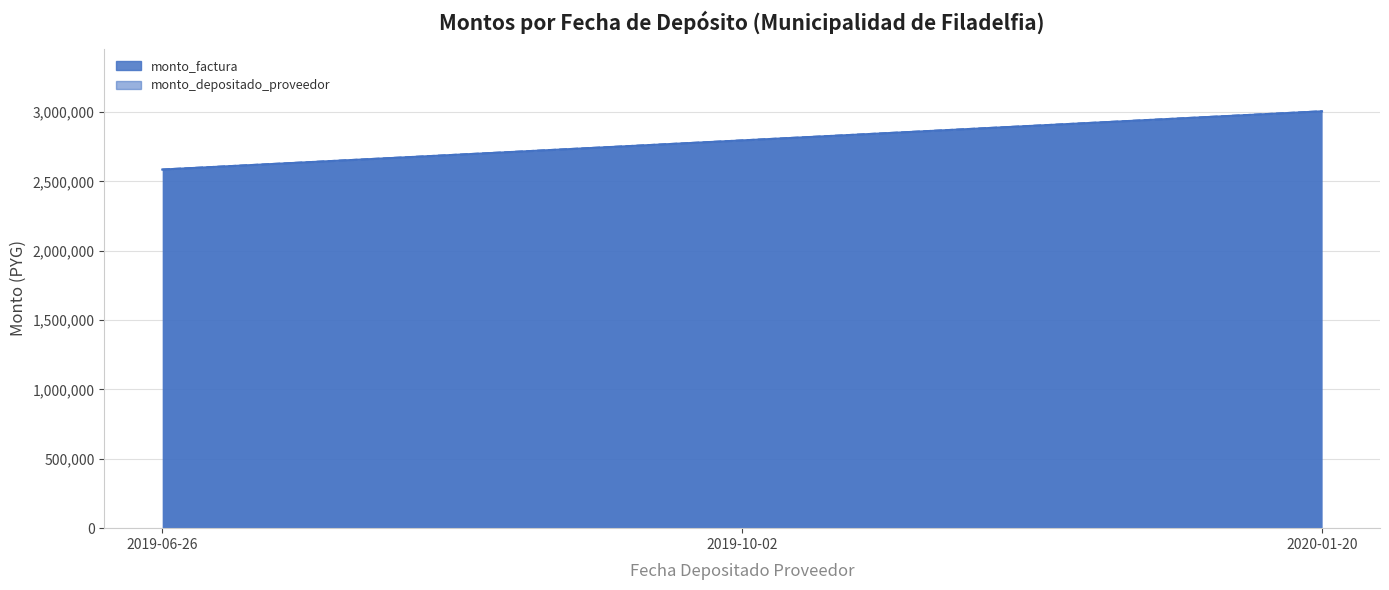

Rank the series at 2019-06-26 from lowest to highest value.

monto_factura, monto_depositado_proveedor